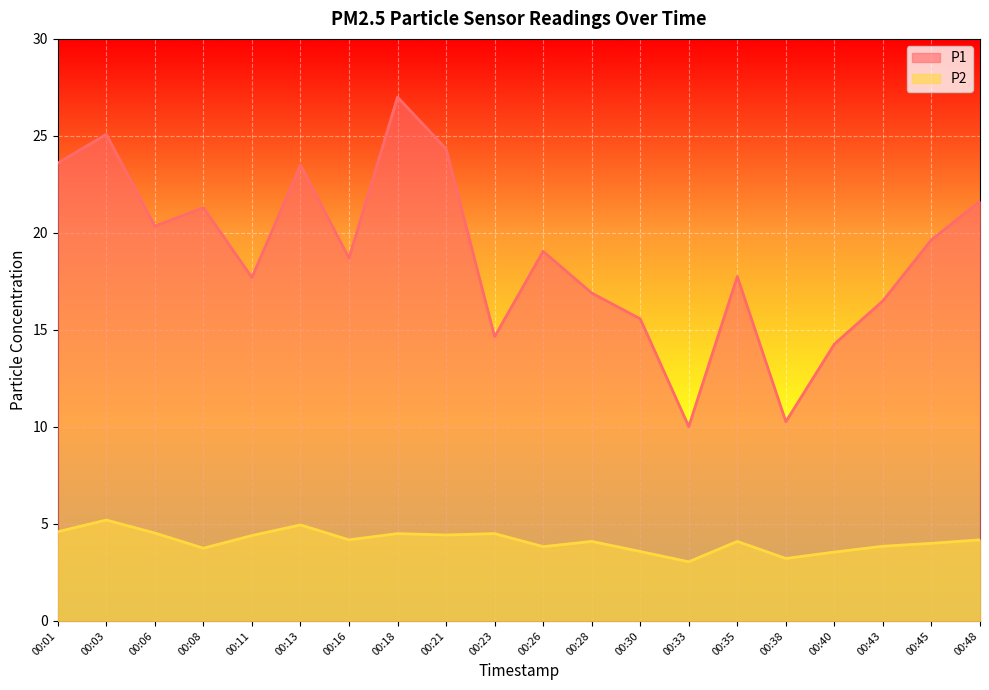

True or false: P1 and P2 cross at least once.

False